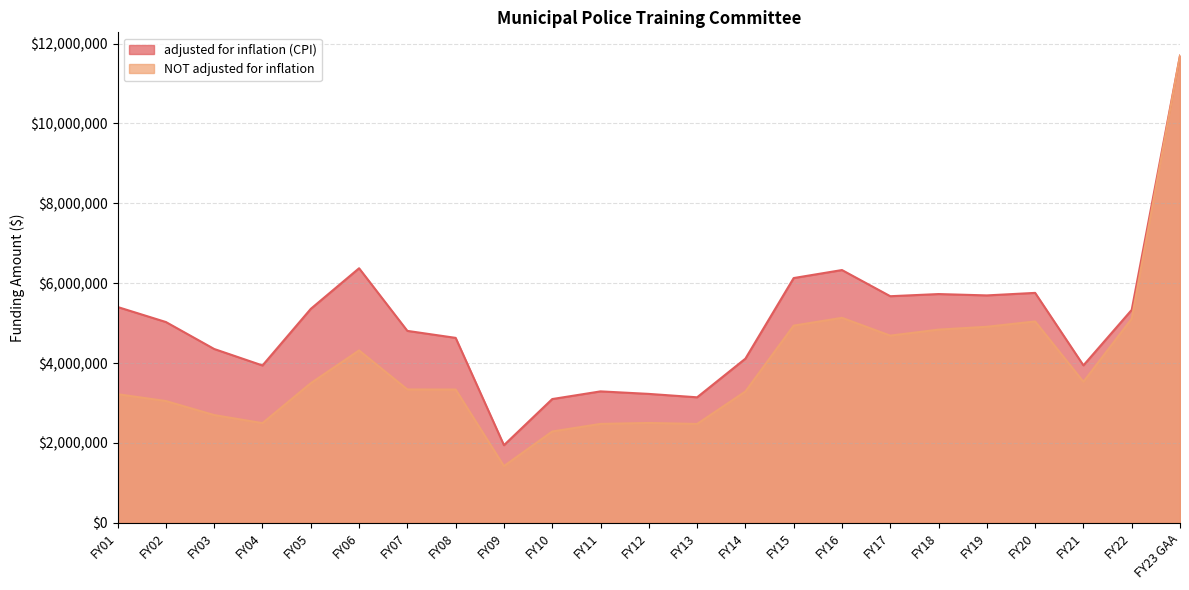

At which label does NOT adjusted for inflation first exceed 3339036?

FY05